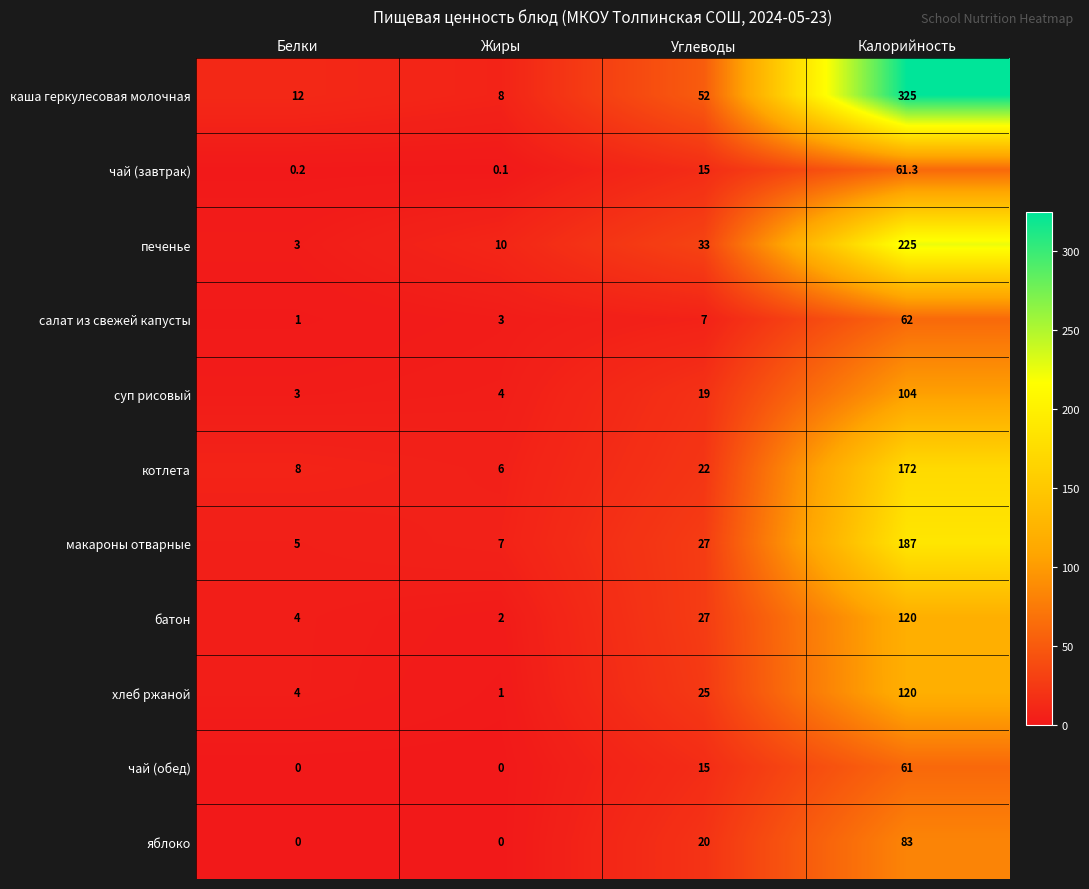

Is it true that хлеб ржаной equals 1.4 at Белки?

False